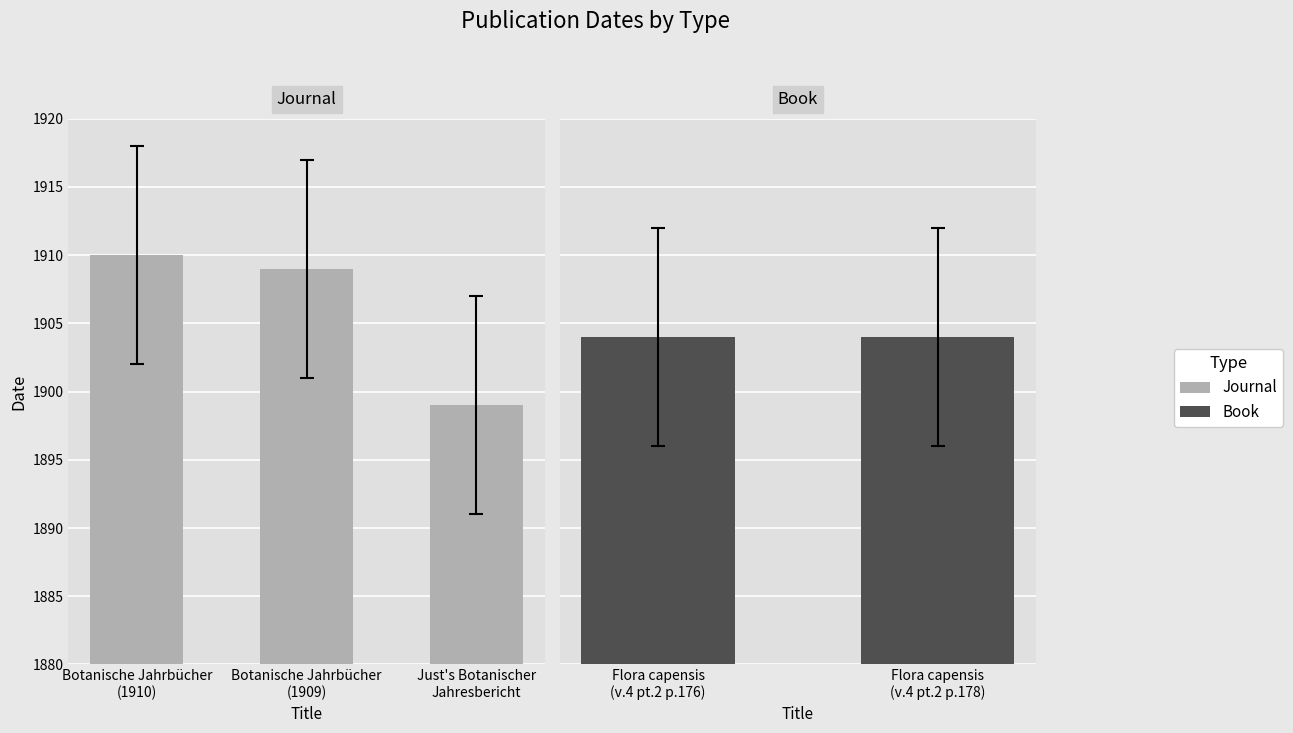

What is the difference between the maximum and minimum values?

11